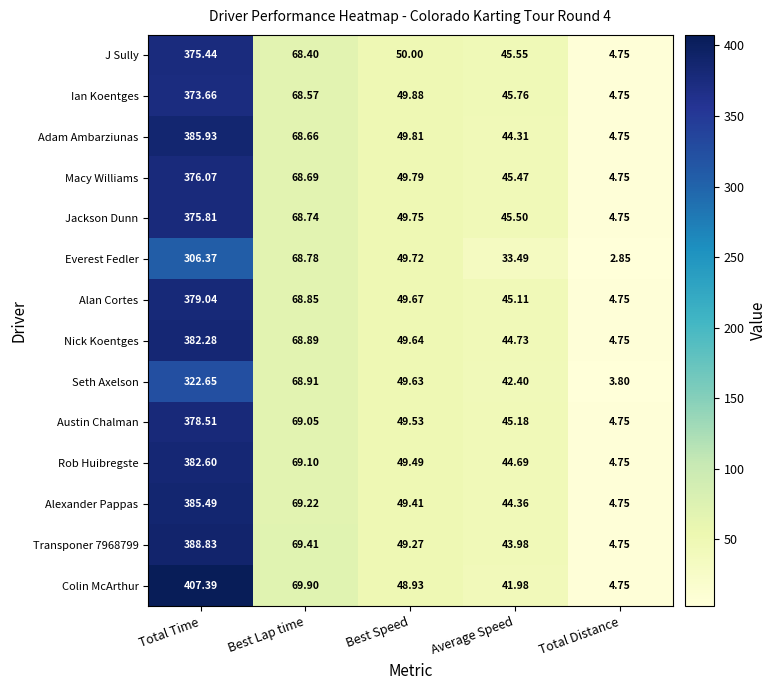

List the series in order of their peak value, highest first.

Colin McArthur, Transponer 7968799, Adam Ambarziunas, Alexander Pappas, Rob Huibregste, Nick Koentges, Alan Cortes, Austin Chalman, Macy Williams, Jackson Dunn, J Sully, Ian Koentges, Seth Axelson, Everest Fedler